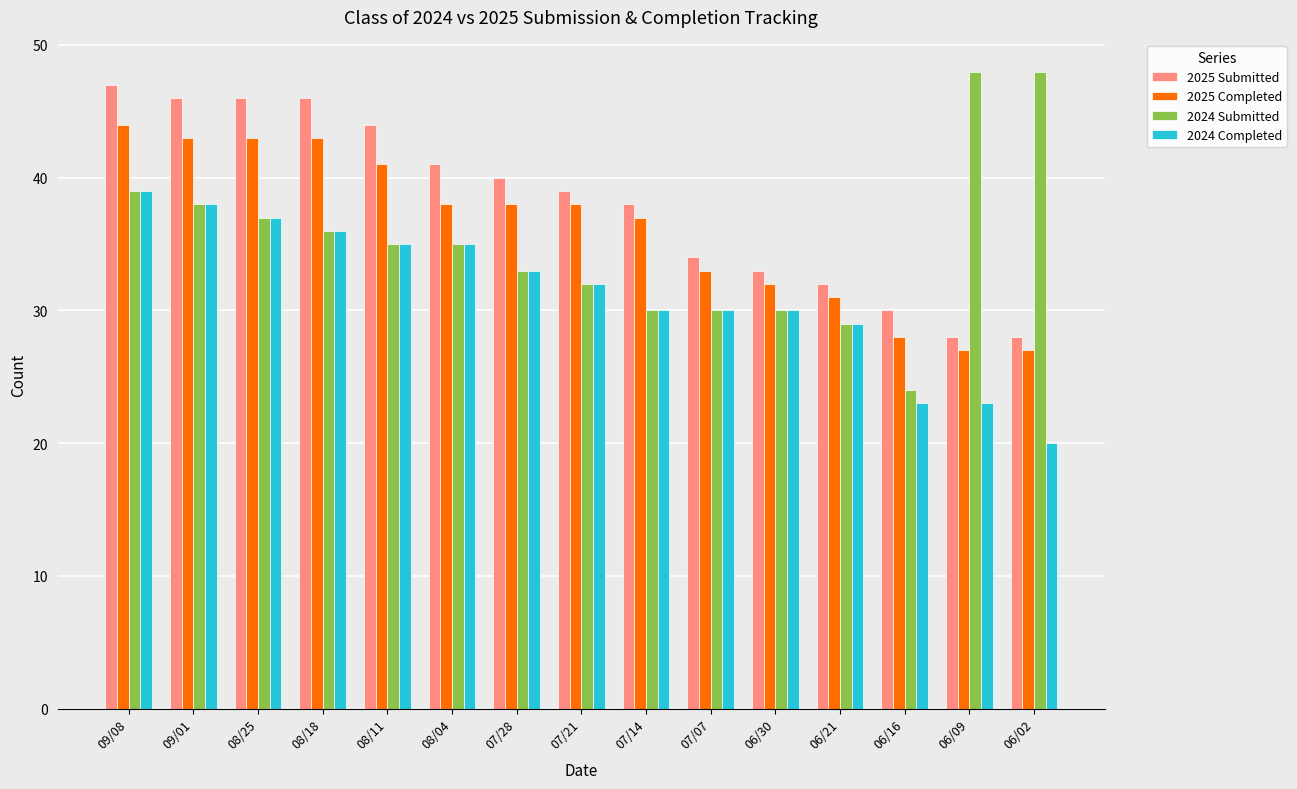

Where does the 2024 Submitted series first go above 35?

09/08